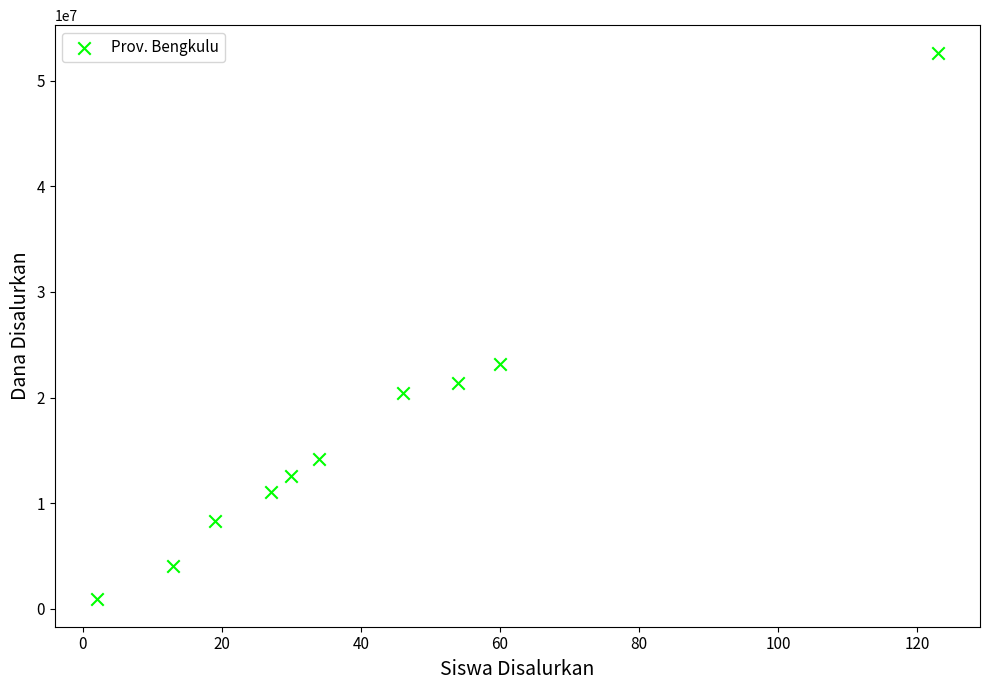

What Y value in the scatter plot is closest to 26775000?

23175000